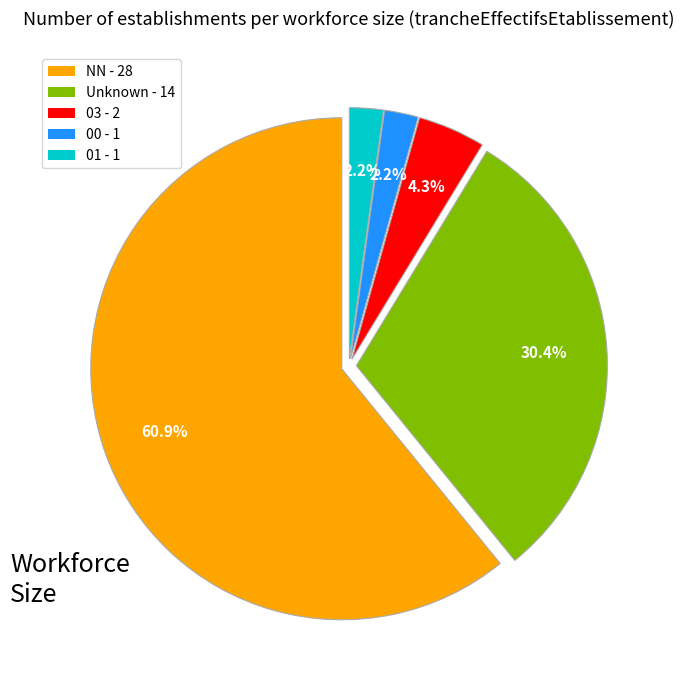

Is there any slice that represents more than half of the pie?

Yes